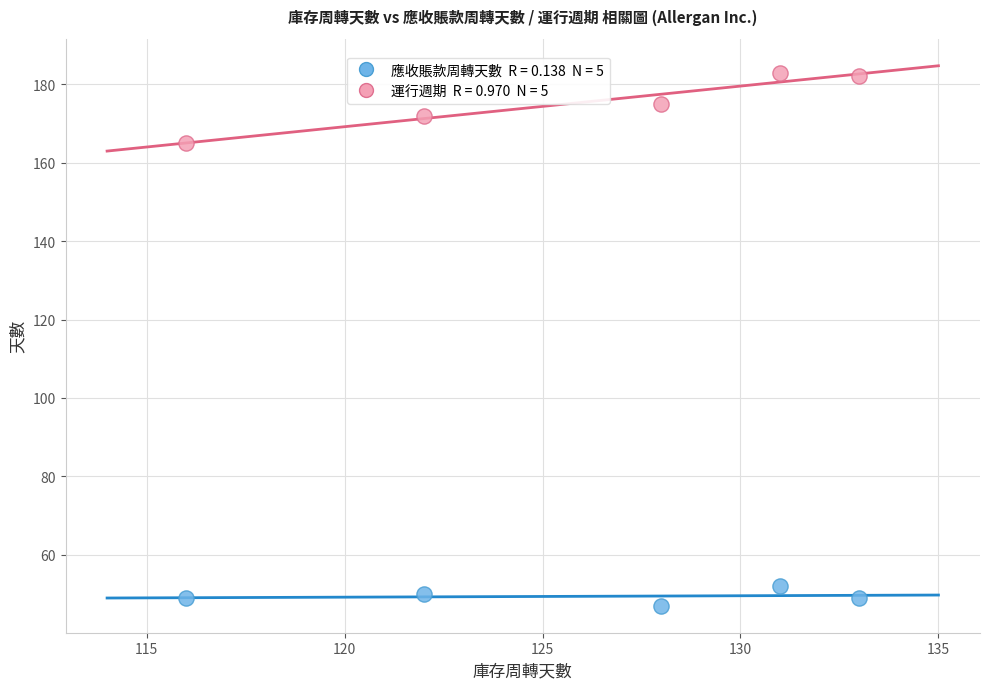

Across all data points, what is the average Y value?

112